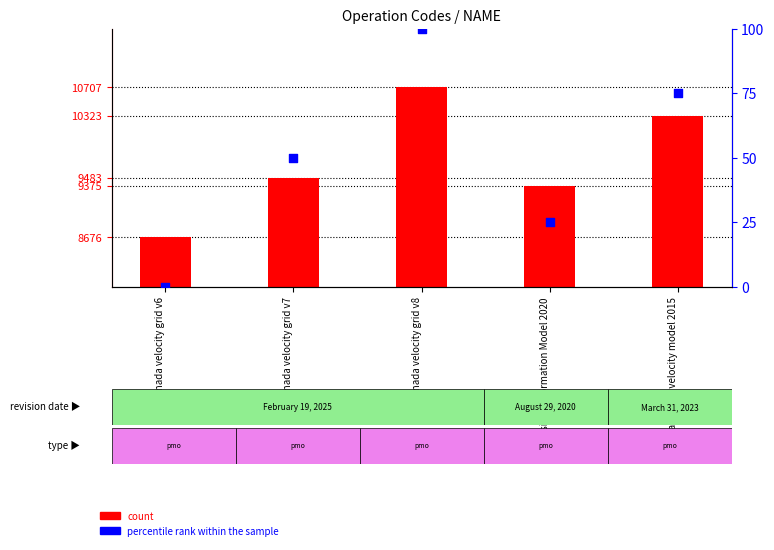

What is the total value across all series at New Caledonia velocity model 2015?

10398